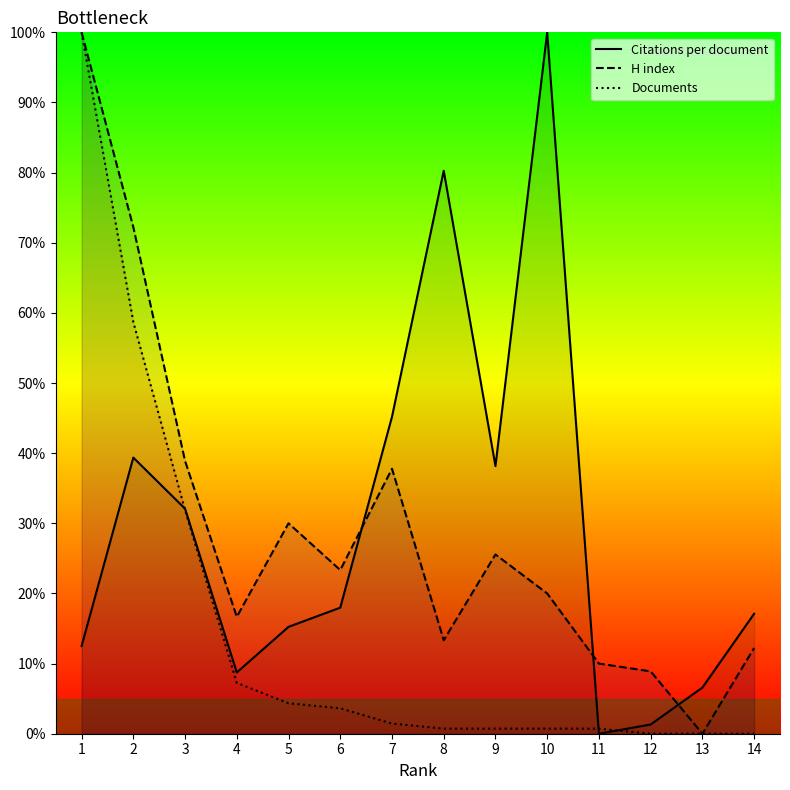

Which series has the largest total across all categories?

Citations per document